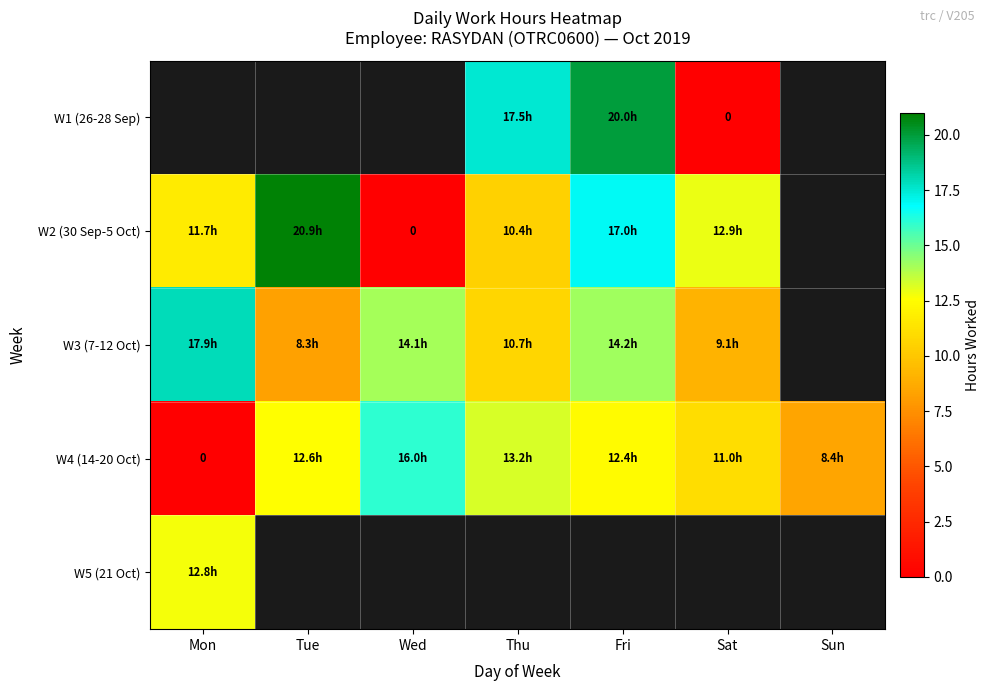

The W3 (7-12 Oct) series shows 9.1 at Sat. True or false?

True